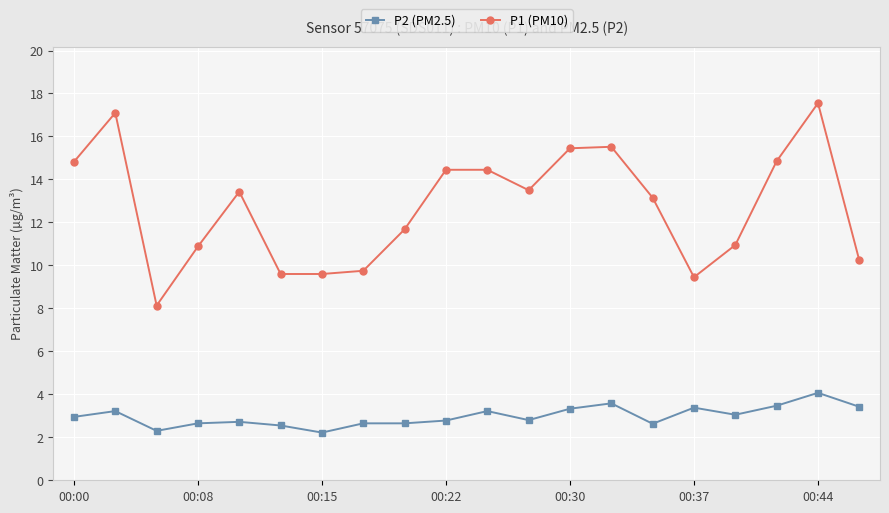

Which series has the largest range (max minus min)?

P1 (PM10)